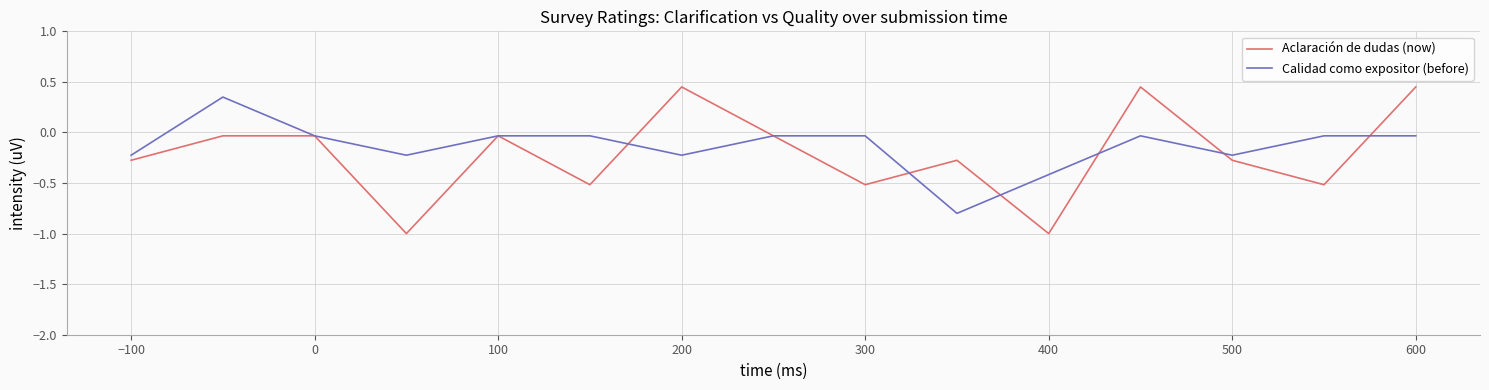

Rank the series by their maximum value, from highest to lowest.

Aclaración de dudas (now), Calidad como expositor (before)